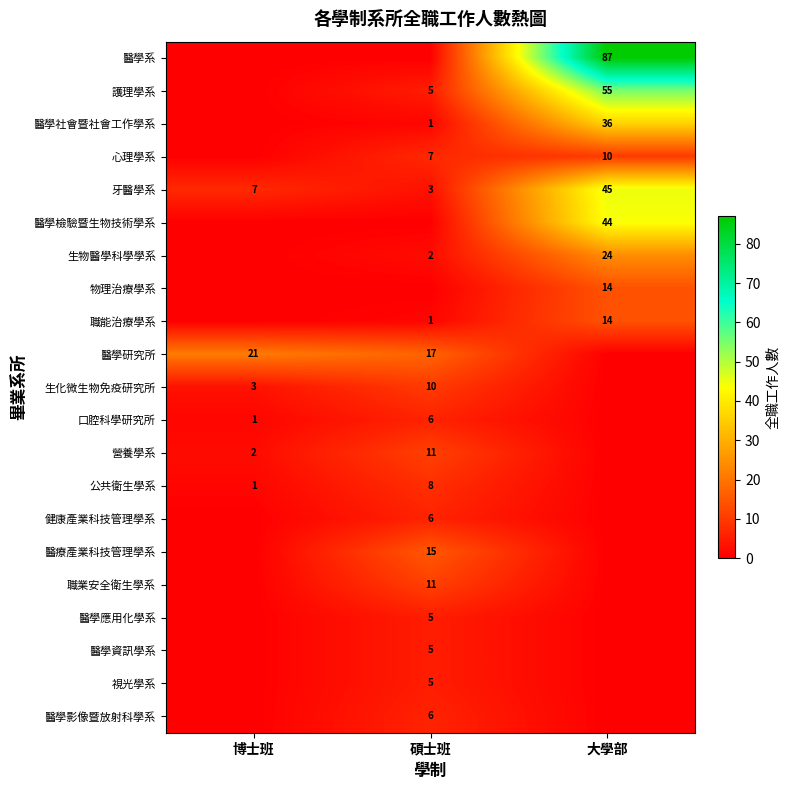

What is the sum of the 牙醫學系 values at 博士班 and 碩士班?

10